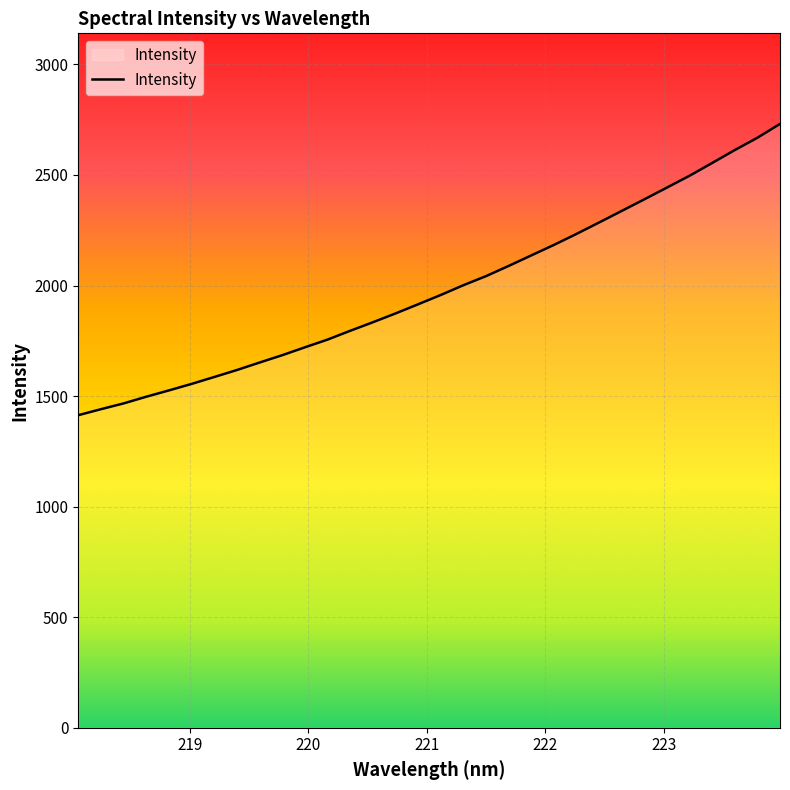

What is the difference between the maximum and minimum values?

1317.2